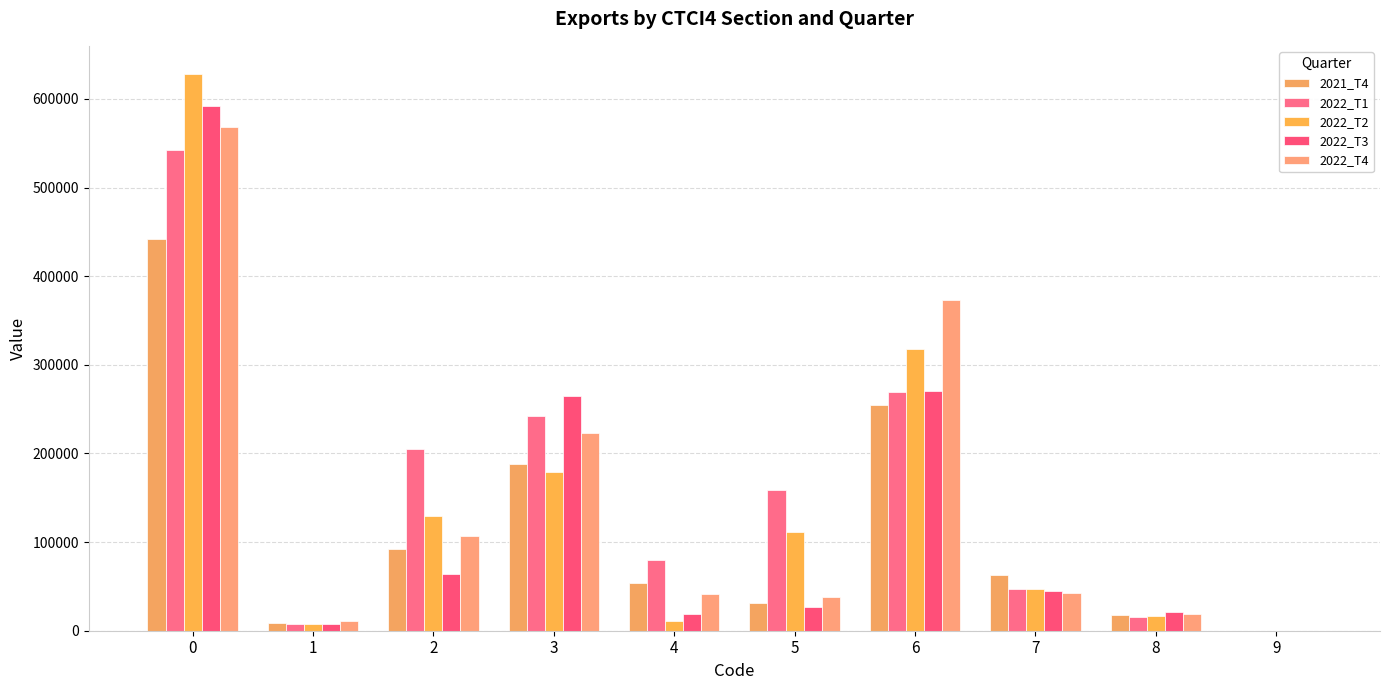

What is the value of the 2022_T3 bar at the 2nd from the left?

7655.0